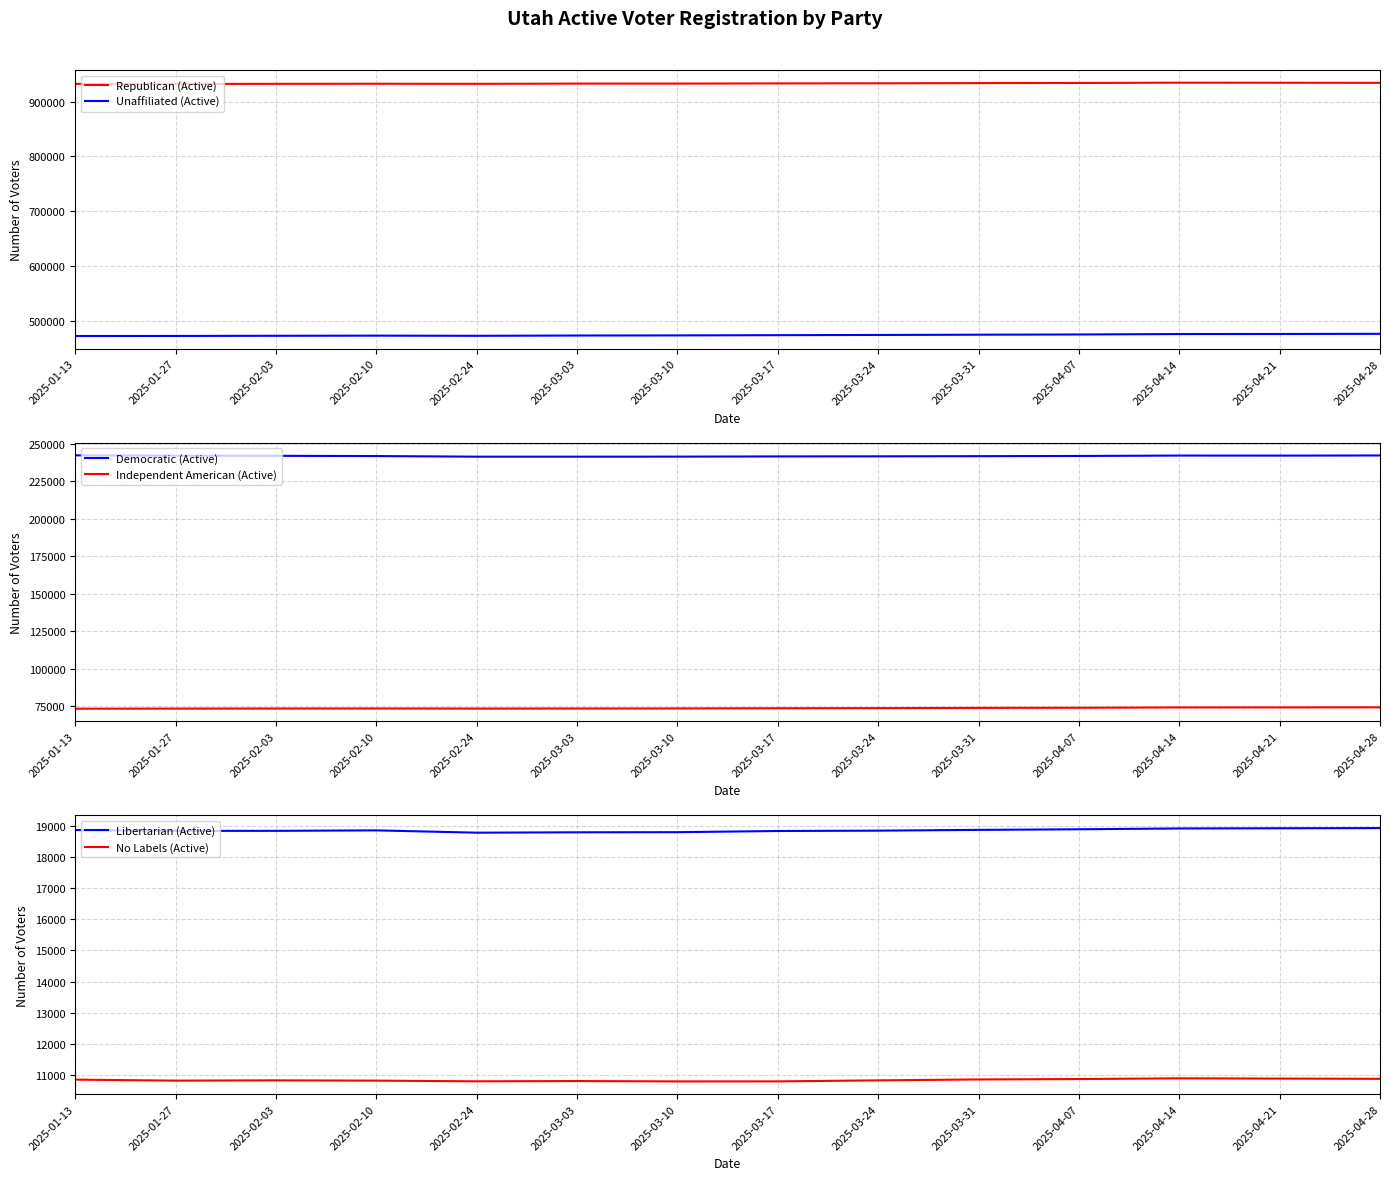

At which label is No Labels (Active) closest to 10844?

2025-01-13